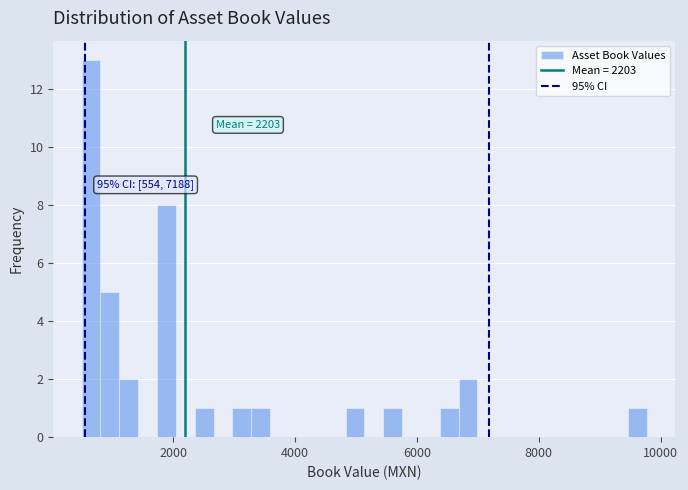

Around what value on the x-axis is the tallest bar? Give the approximate position of its centre, as read against the axis.

600